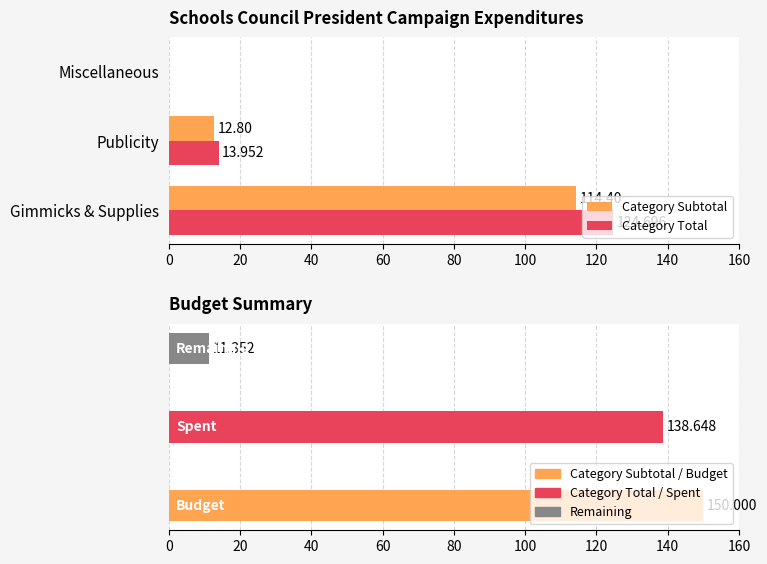

How many values in the Category Total series exceed 13?

2